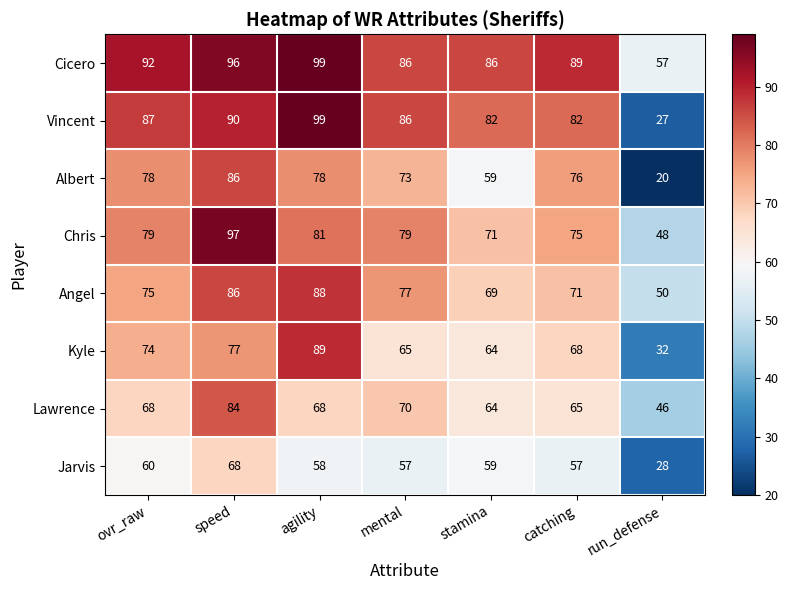

What is the spread (max minus min) of values at run_defense?

37